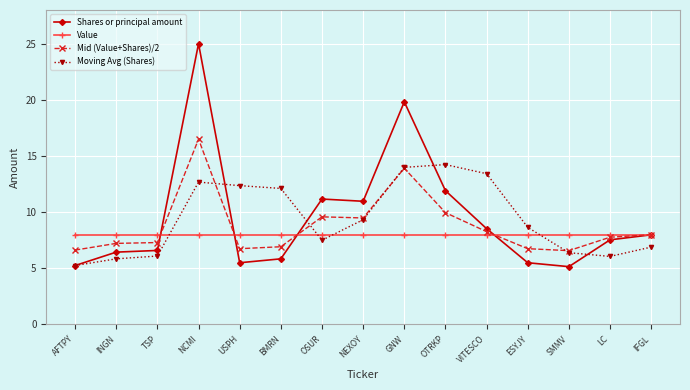

What is the difference between the maximum and minimum values in the Mid (Value+Shares)/2 series?

9.9